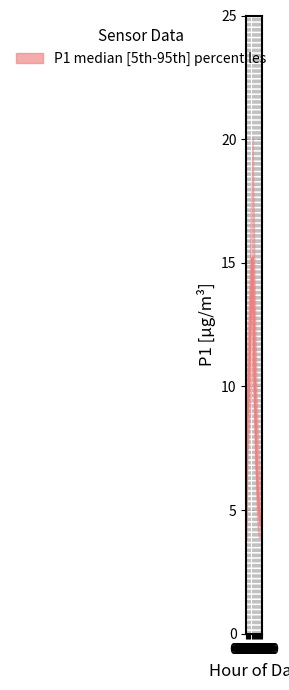

At which category does the data reach its first local peak?

06:00